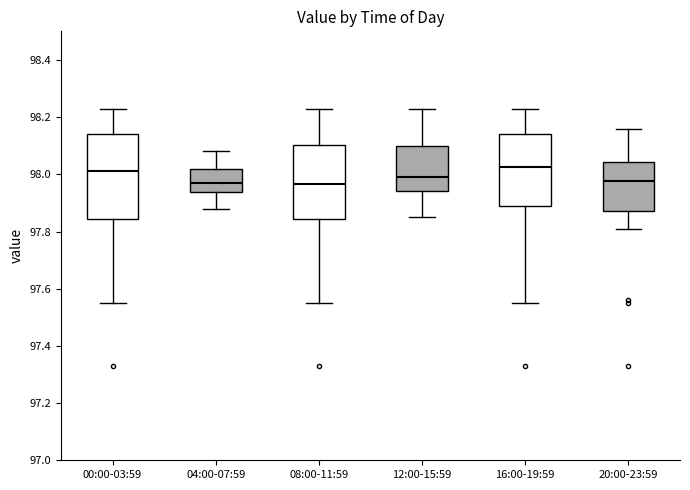

Reading left to right, read every box against the y-axis: the position of its median line, the range the box covers, and the ends of its whiskers. The values are not printed on the chart, so give them approximately, as read against the axis.

00:00-03:59: median 98.02, box 97.84 to 98.14, whiskers 97.56 to 98.24
04:00-07:59: median 97.98, box 97.94 to 98.02, whiskers 97.88 to 98.08
08:00-11:59: median 97.96, box 97.84 to 98.10, whiskers 97.56 to 98.24
12:00-15:59: median 98.00, box 97.94 to 98.10, whiskers 97.86 to 98.24
16:00-19:59: median 98.02, box 97.90 to 98.14, whiskers 97.56 to 98.24
20:00-23:59: median 97.98, box 97.88 to 98.04, whiskers 97.82 to 98.16